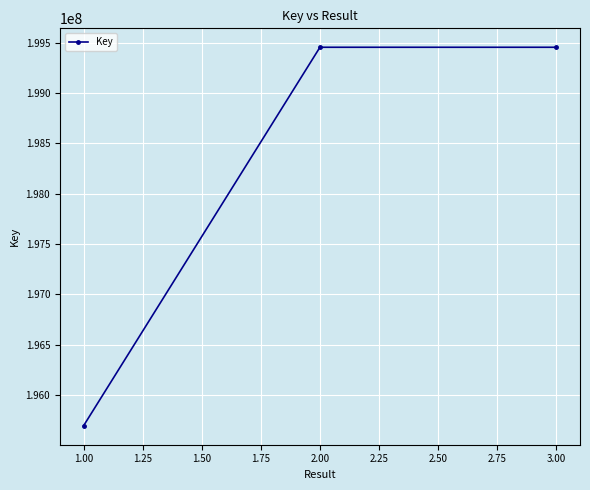

The value at 2.00 is 57719056. True or false?

False